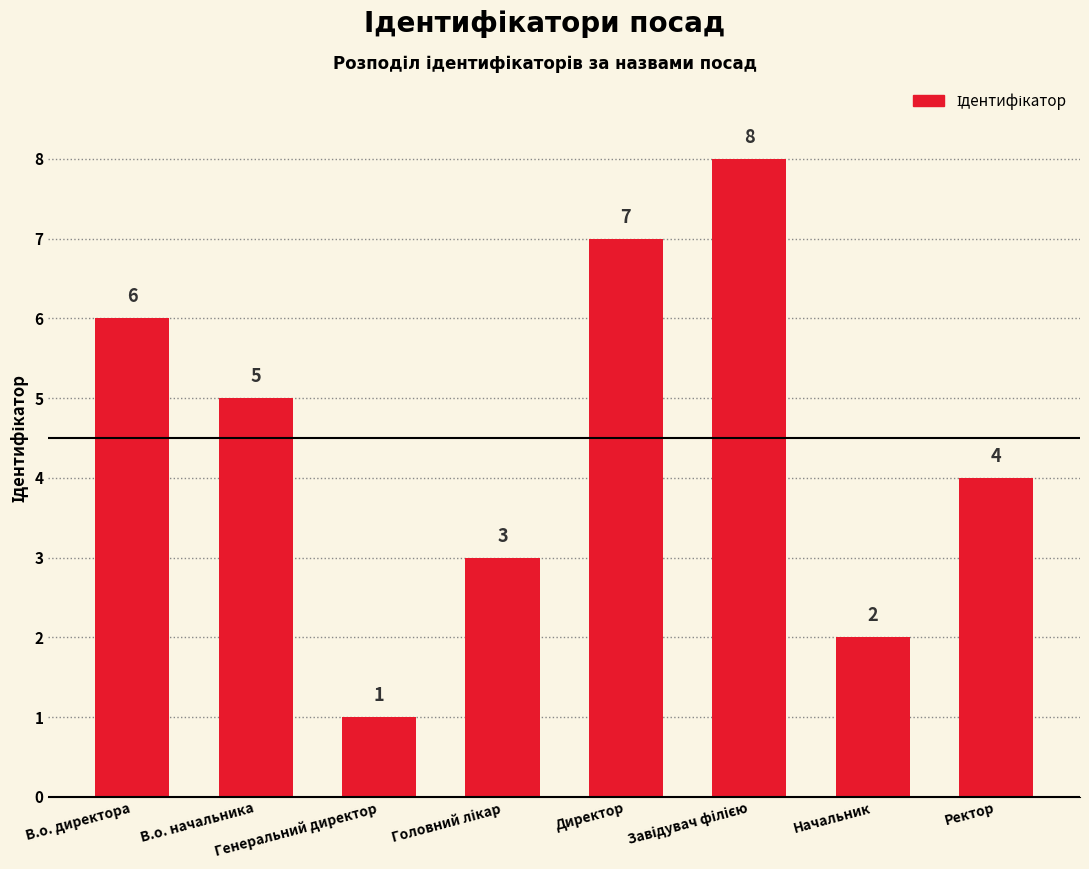

How many bars are there in total?

8